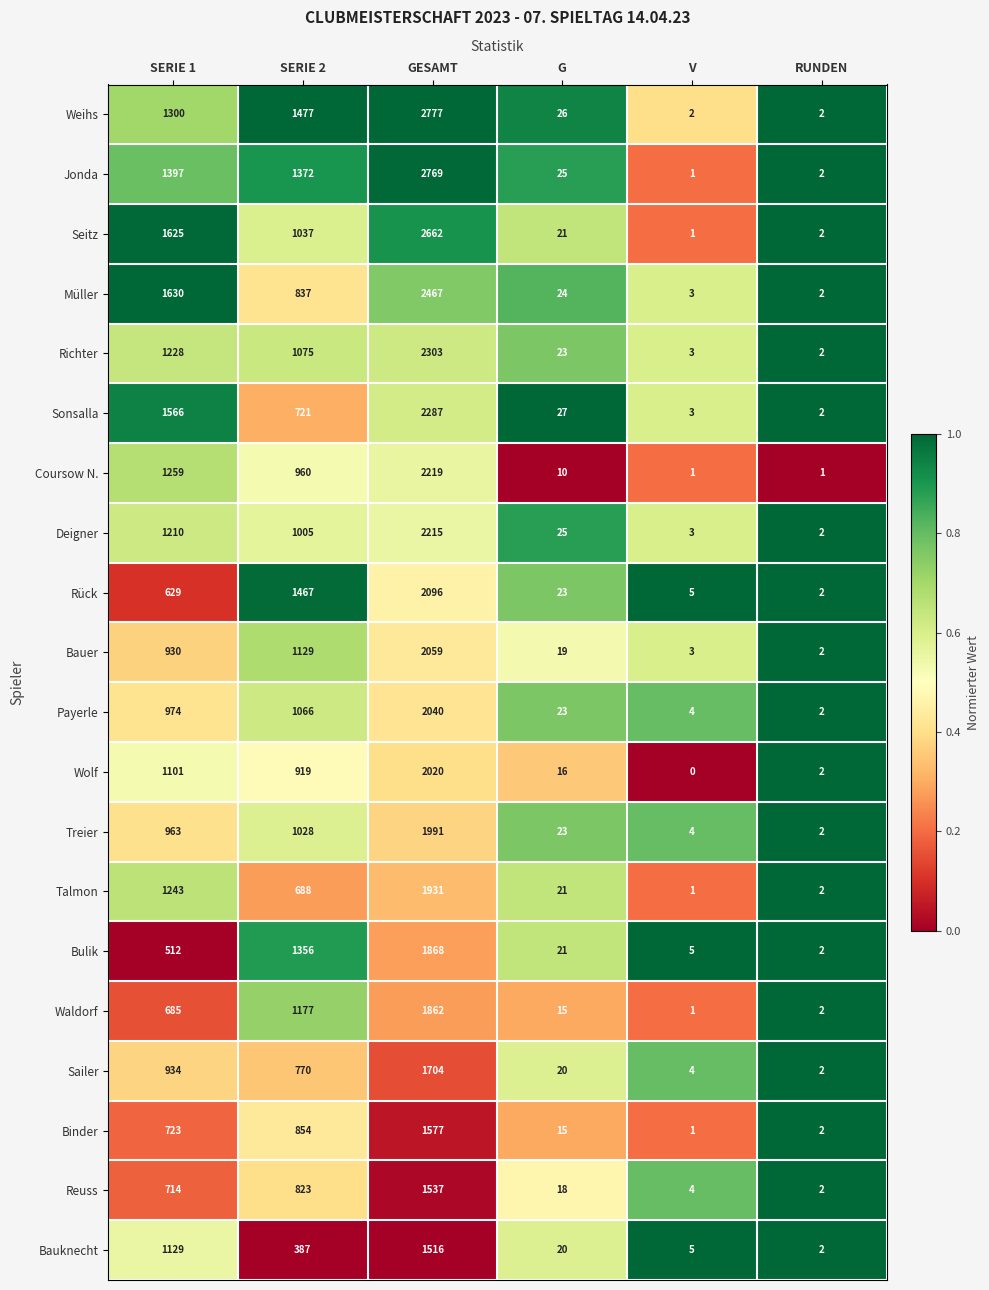

Which category has the highest value across all series?

GESAMT